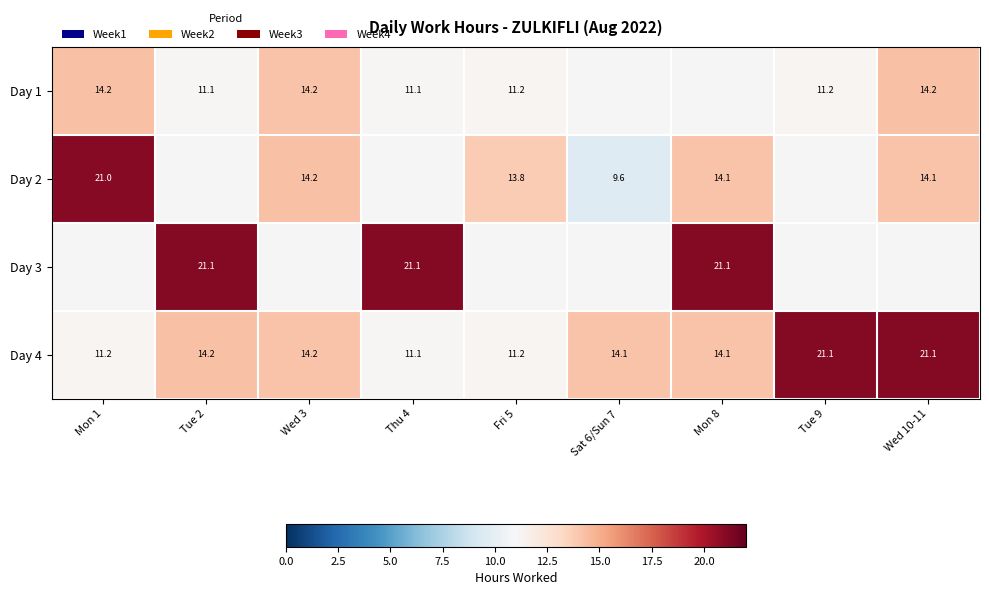

List the series in order of their peak value, lowest first.

Day 1, Day 2, Day 3, Day 4